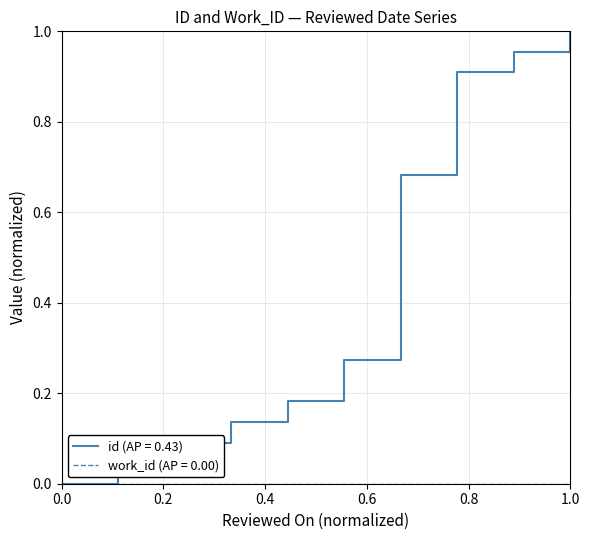

Which series has the largest range (max minus min)?

id (AP = 0.43)